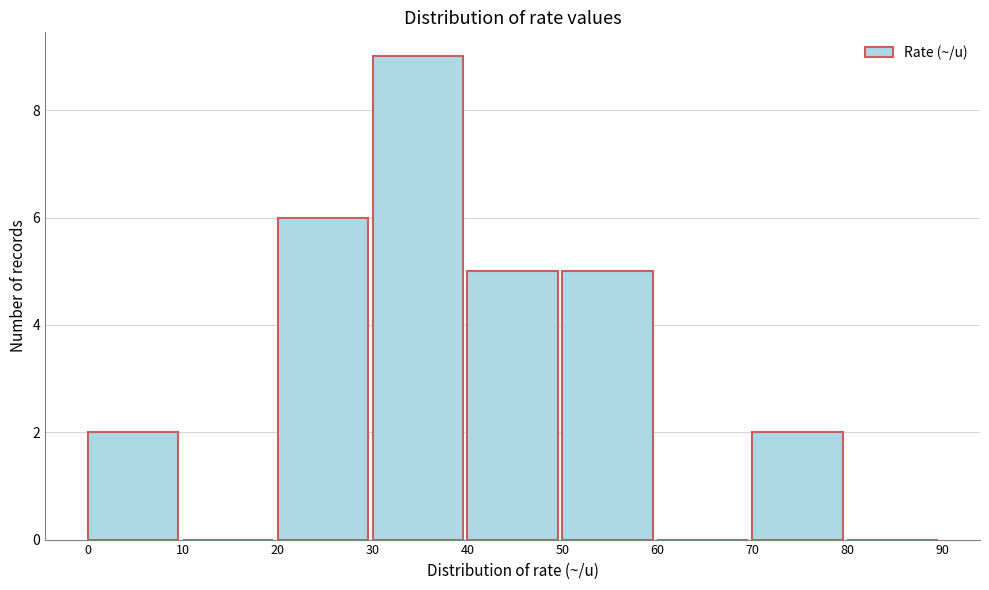

Reading left to right, transcribe this chart: for each bar, give the range it covers on the x-axis and its height. The values are not printed on the chart, so give them approximately, as read against the axis.

0 to 10: 2
10 to 20: 0
20 to 30: 6
30 to 40: 9
40 to 50: 5
50 to 60: 5
60 to 70: 0
70 to 80: 2
80 to 90: 0